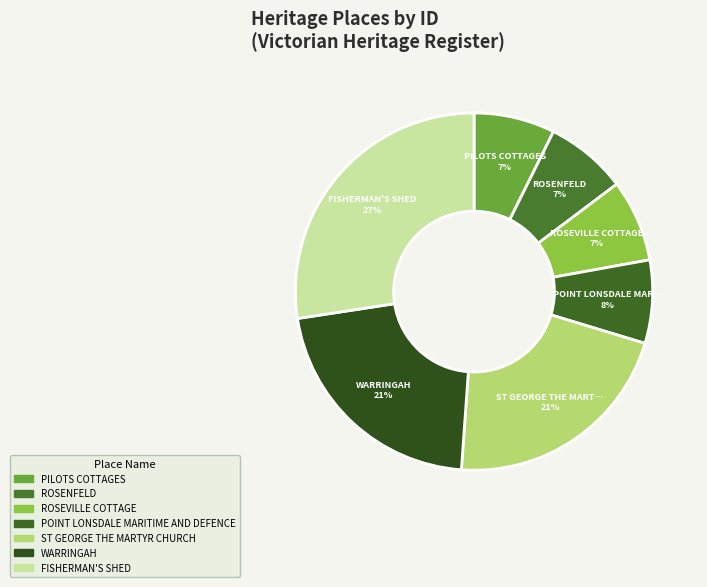

What is the smallest slice in the pie chart?

PILOTS COTTAGES